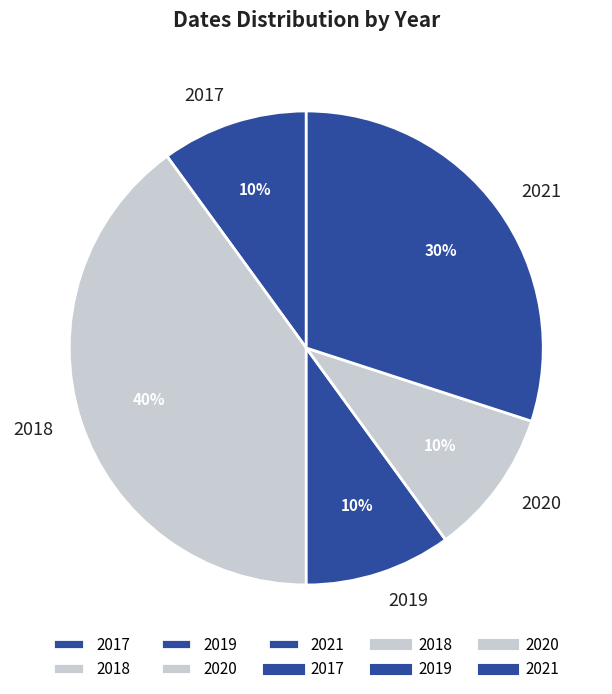

The 2020 slice represents 10% of the pie. True or false?

True